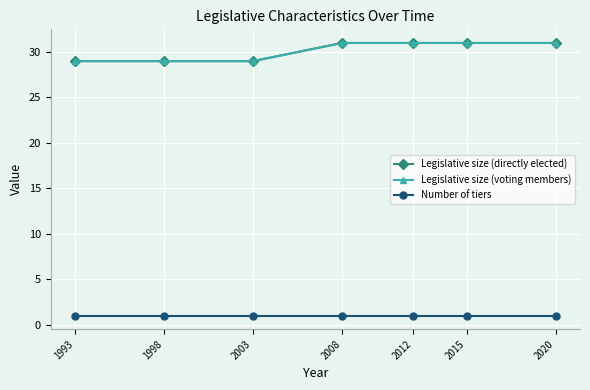

Is this an area chart (filled region under the line)?

No